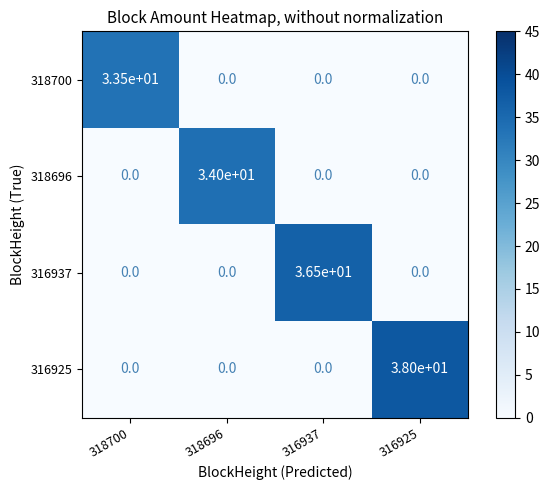

How many distinct data groups are displayed?

4